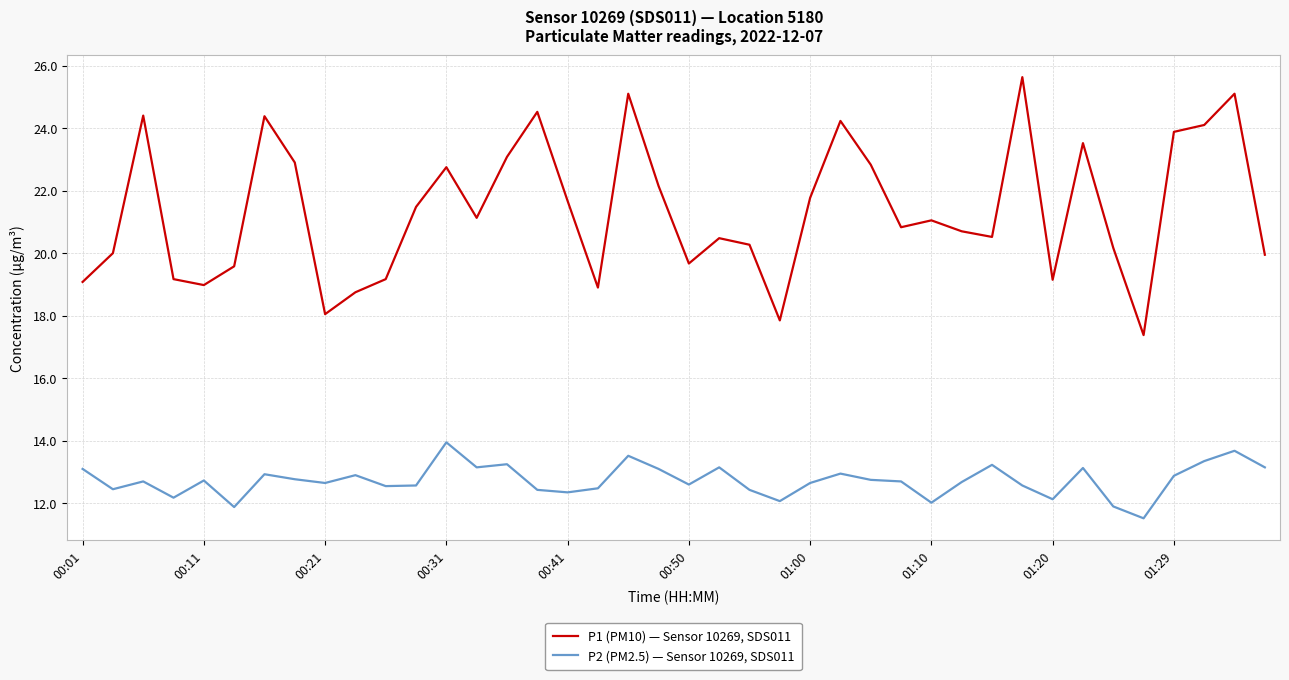

Which series has the widest spread of values?

P1 (PM10) — Sensor 10269, SDS011